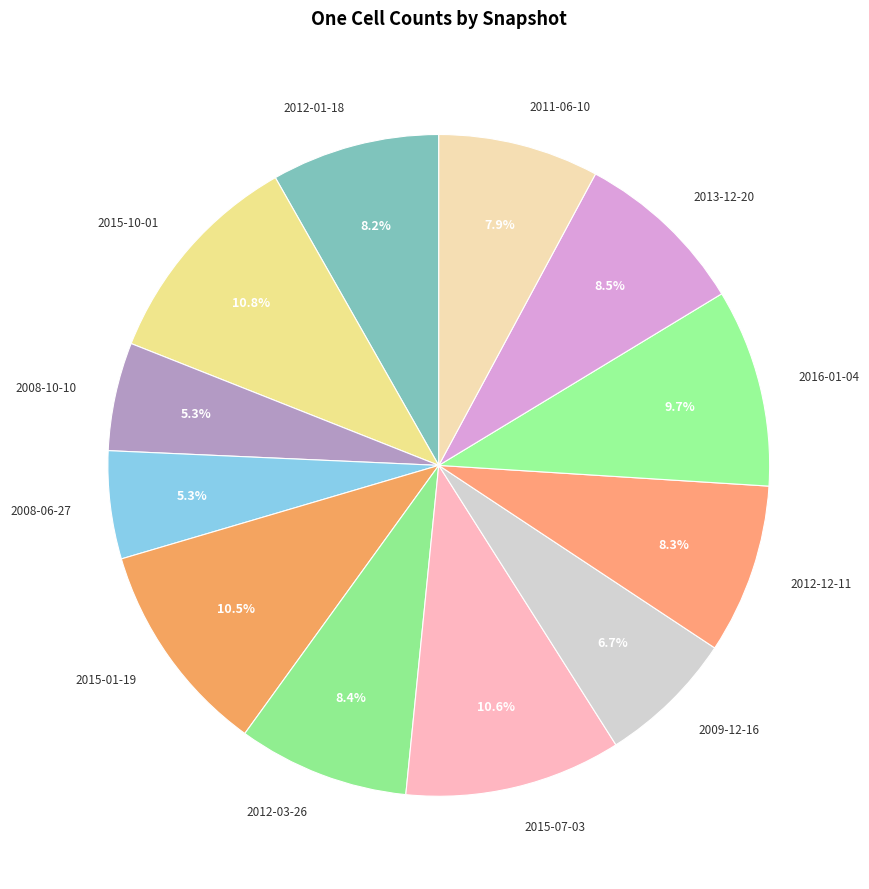

Is there a majority slice in this chart?

No